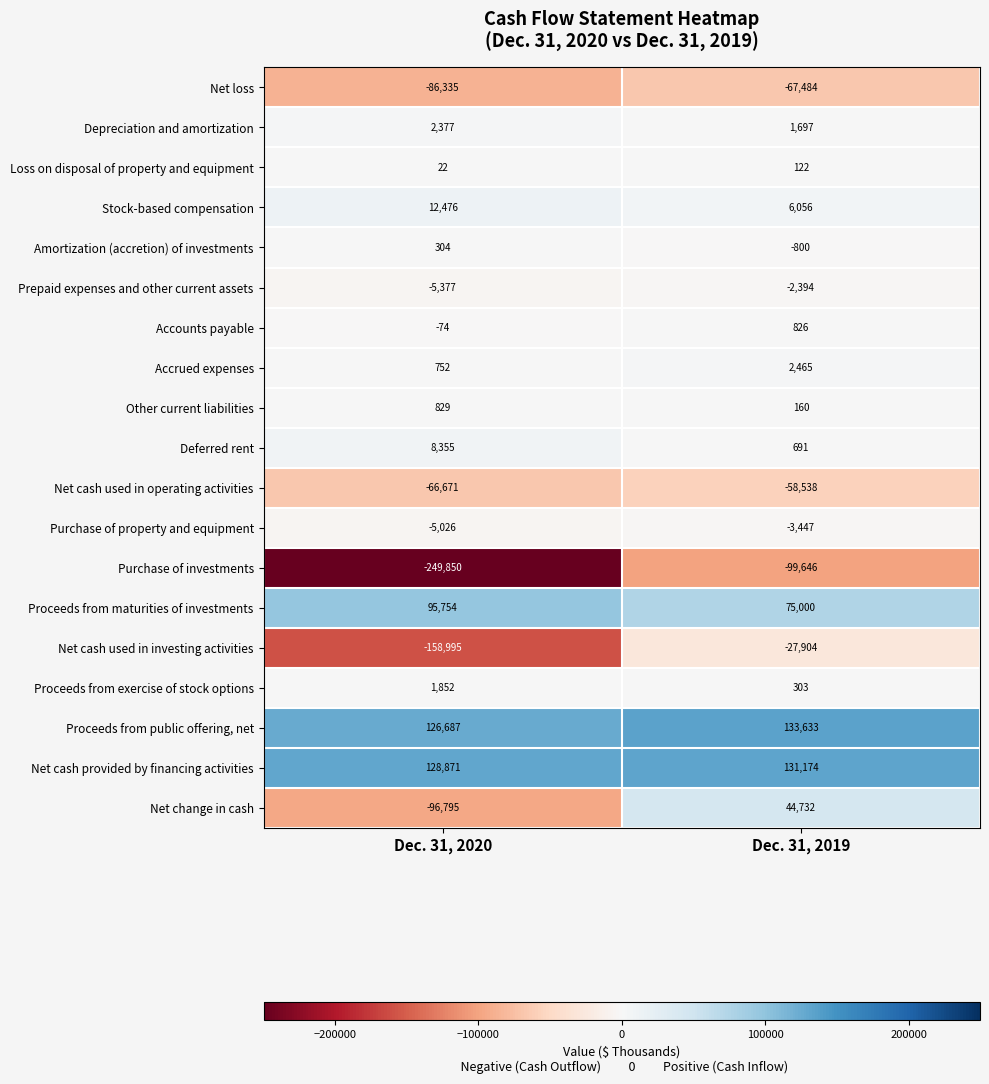

How many values in the Depreciation and amortization series are below 2377?

1